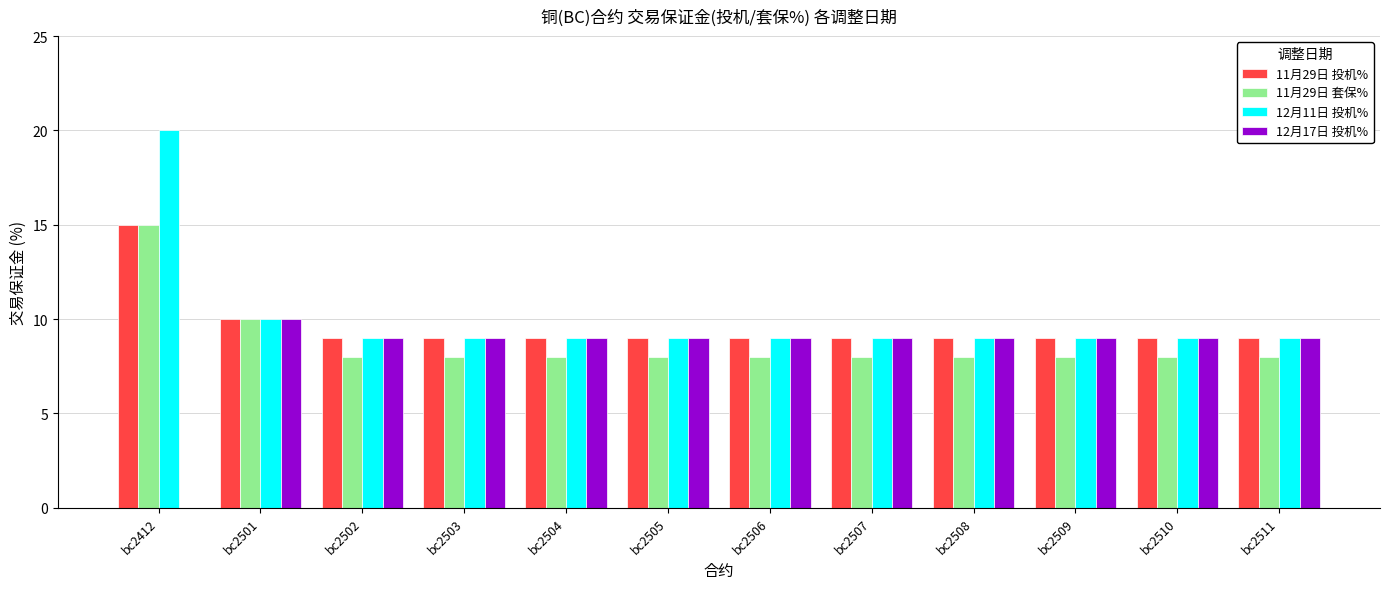

Reading left to right, what are all the values shown in this chart?

11月29日 投机%: bc2412=15	bc2501=10	bc2502=9	bc2503=9	bc2504=9	bc2505=9	bc2506=9	bc2507=9	bc2508=9	bc2509=9	bc2510=9	bc2511=9
11月29日 套保%: bc2412=15	bc2501=10	bc2502=8	bc2503=8	bc2504=8	bc2505=8	bc2506=8	bc2507=8	bc2508=8	bc2509=8	bc2510=8	bc2511=8
12月11日 投机%: bc2412=20	bc2501=10	bc2502=9	bc2503=9	bc2504=9	bc2505=9	bc2506=9	bc2507=9	bc2508=9	bc2509=9	bc2510=9	bc2511=9
12月17日 投机%: bc2412=0	bc2501=10	bc2502=9	bc2503=9	bc2504=9	bc2505=9	bc2506=9	bc2507=9	bc2508=9	bc2509=9	bc2510=9	bc2511=9